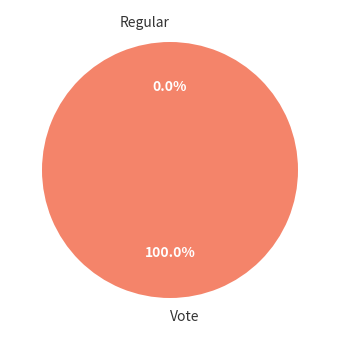

What is the smallest slice in the pie chart?

Regular